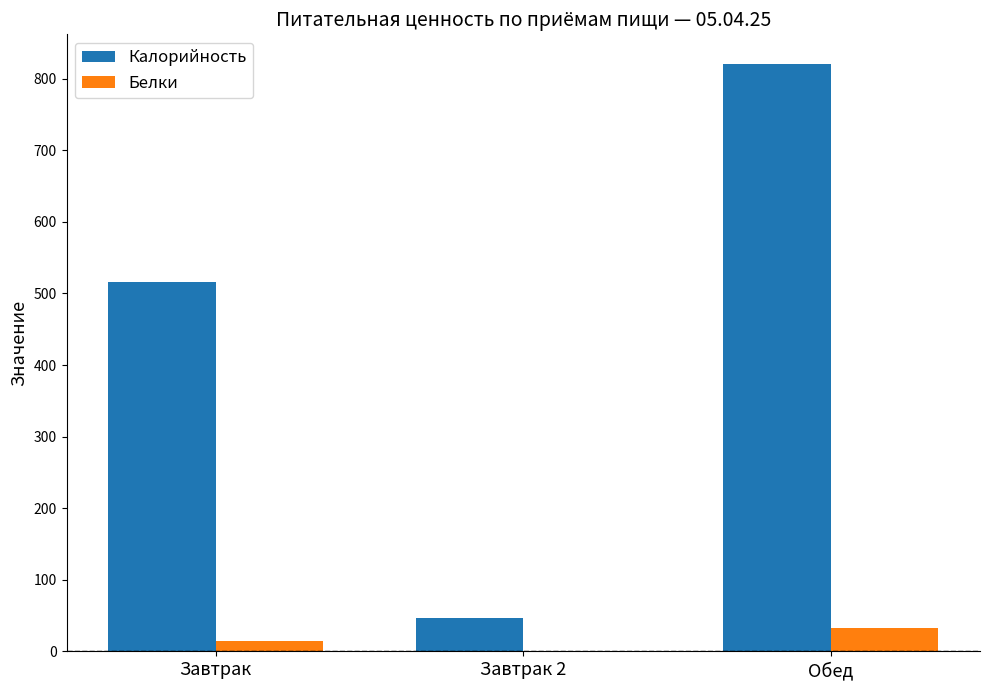

What is the maximum value for Белки?

32.2